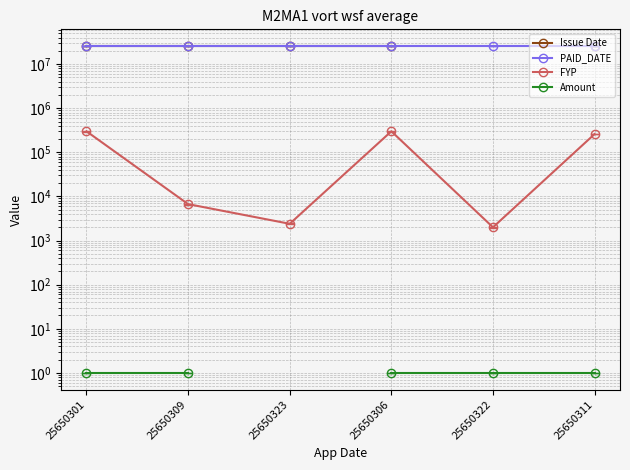

Rank the categories by Issue Date value from lowest to highest.

25650301, 25650306, 25650309, 25650323, 25650322, 25650311